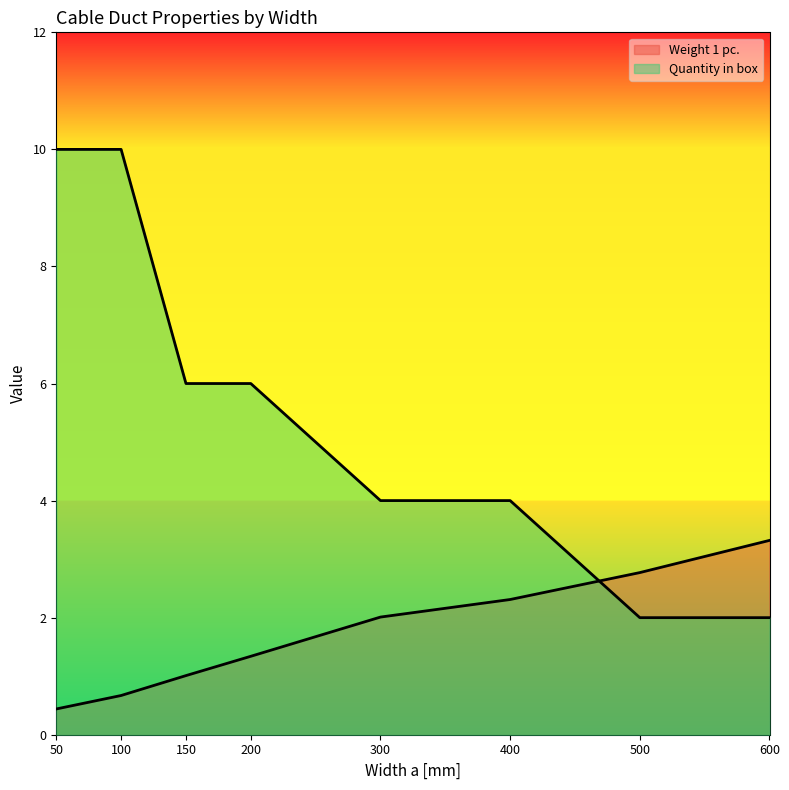

Where is Weight 1 pc. nearest to the value 1?

150